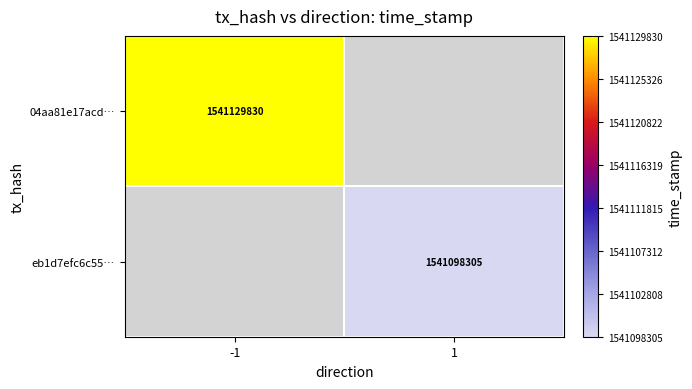

Which has a higher value, 1 or -1?

-1